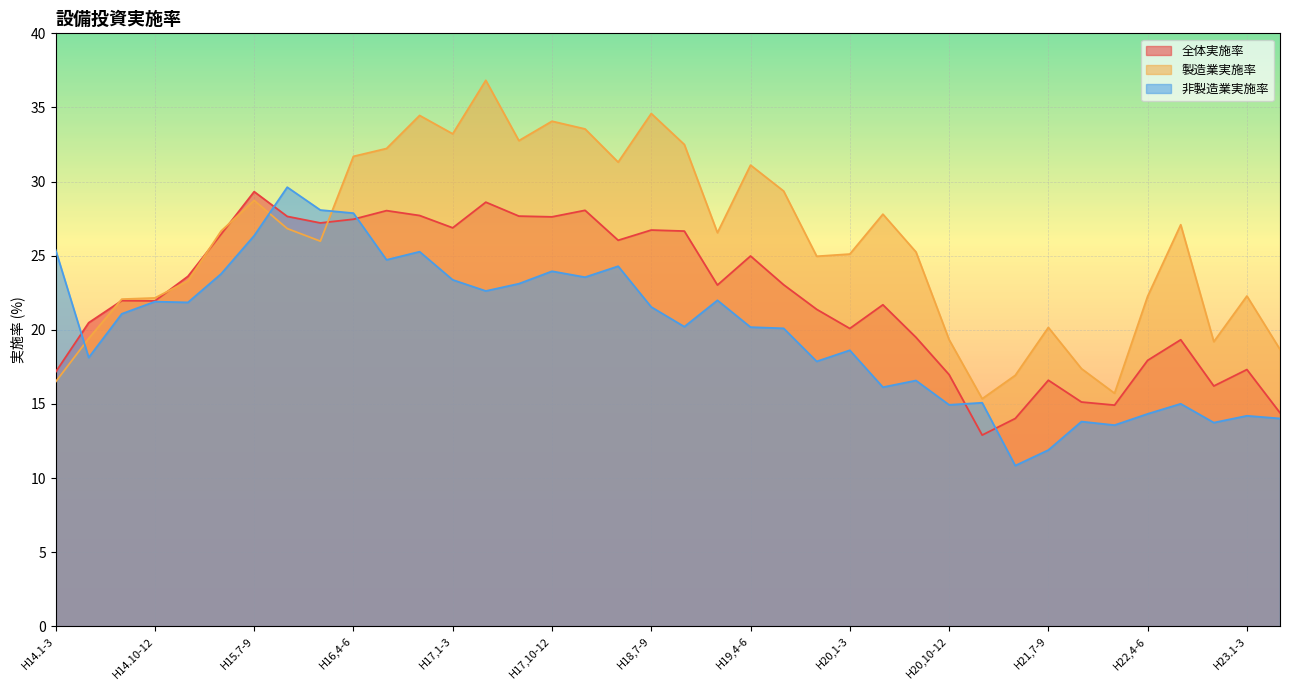

List the labels in order of 非製造業実施率 value, smallest first.

H21,4-6, H21,7-9, H22,1-3, H22.10-12, H21,10-12, H23.4-6, H23.1-3, H22,4-6, H20,10-12, H22,7-9, H21,1-3, H20,4-6, H20,7-9, H19,10-12, H14.4-6, H20,1-3, H19,7-9, H19,4-6, H18,10-12, H14.7-9, H18,7-9, H15.1-3, H14.10-12, H19,1-3, H17,4-6, H17,7-9, H17,1-3, H18.1-3, H15.4-6, H17,10-12, H18,4-6, H16,7-9, H16,10-12, H14.1-3, H15.7-9, H16,4-6, H16,1-3, H15.10-12